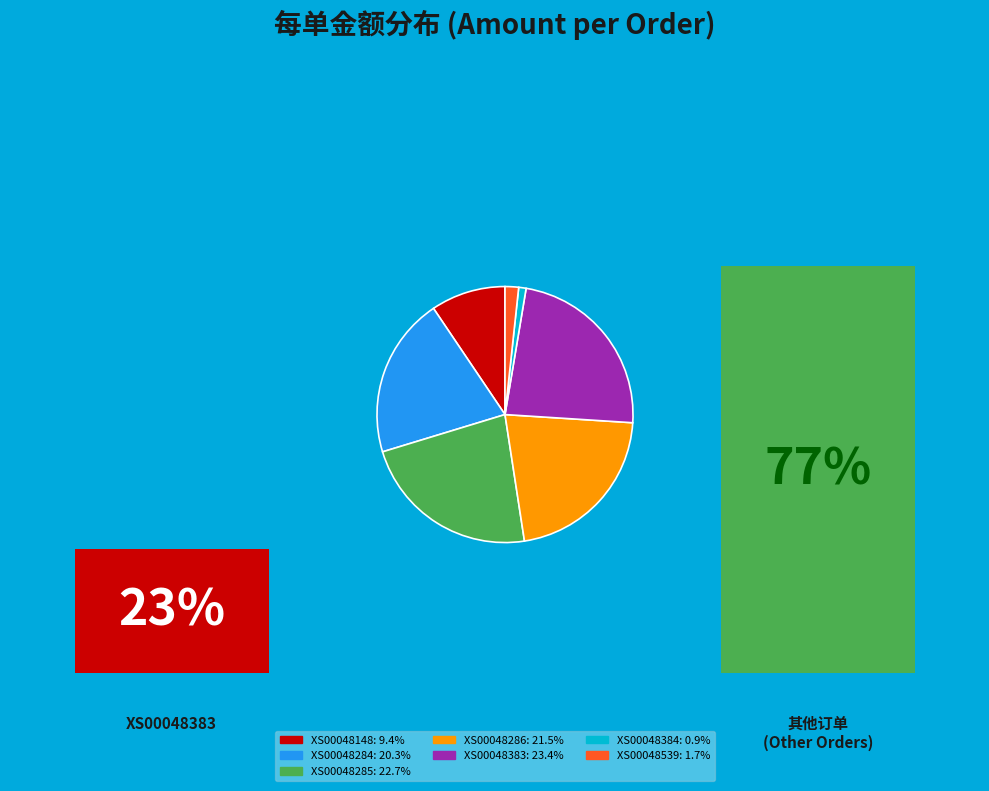

Does XS00048383 account for over 50% of the chart?

No